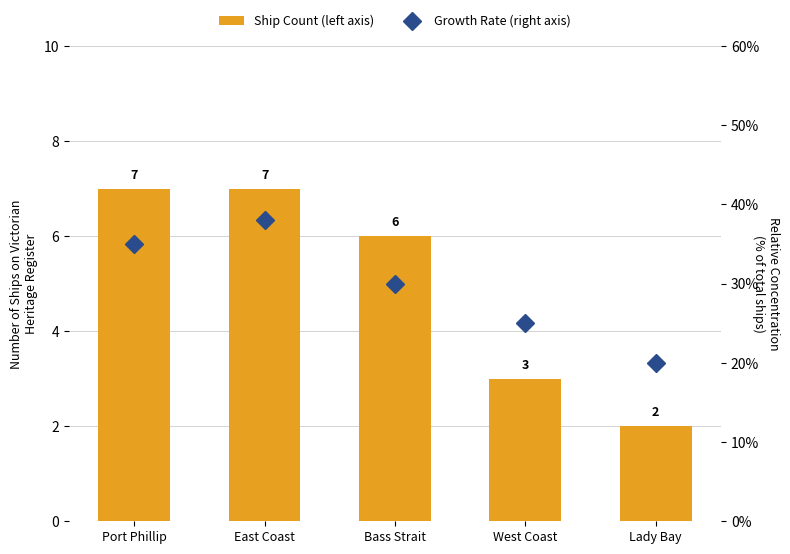

Are the bars horizontal?

No